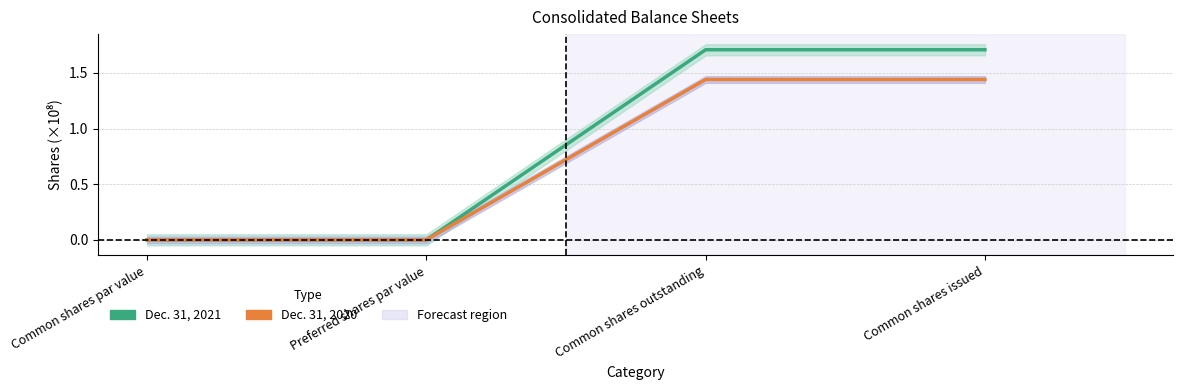

At which label is Dec. 31, 2020 closest to 0?

Common shares par value